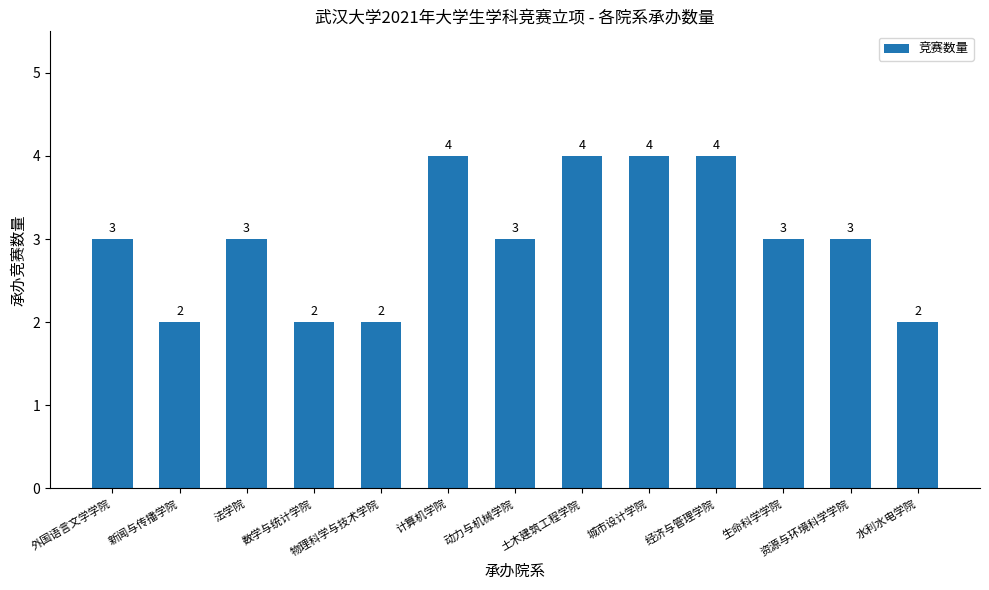

Read the value at 水利水电学院.

2